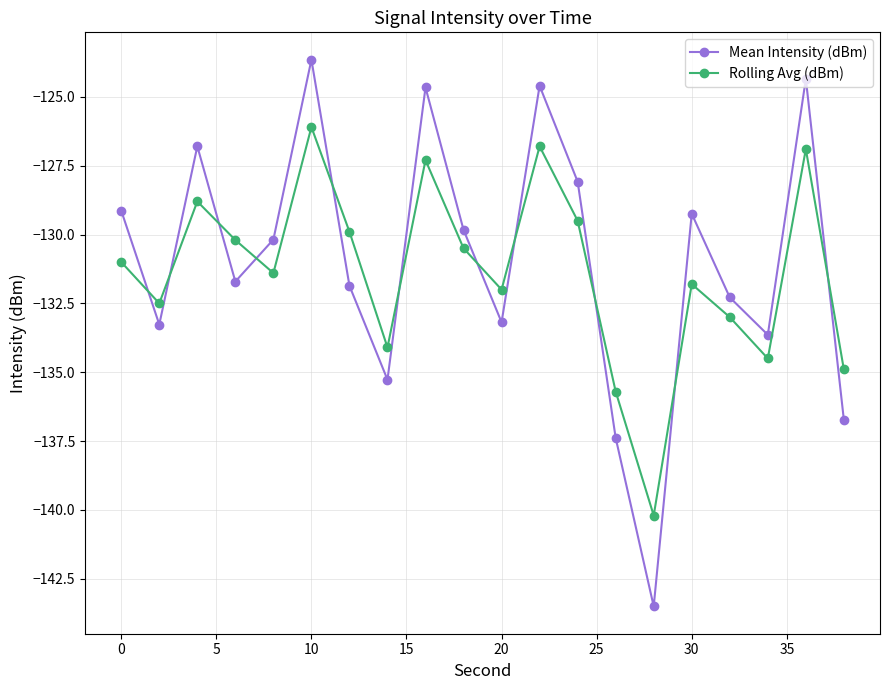

What is the difference between the second highest and second lowest values in the Mean Intensity (dBm) series?

13.0